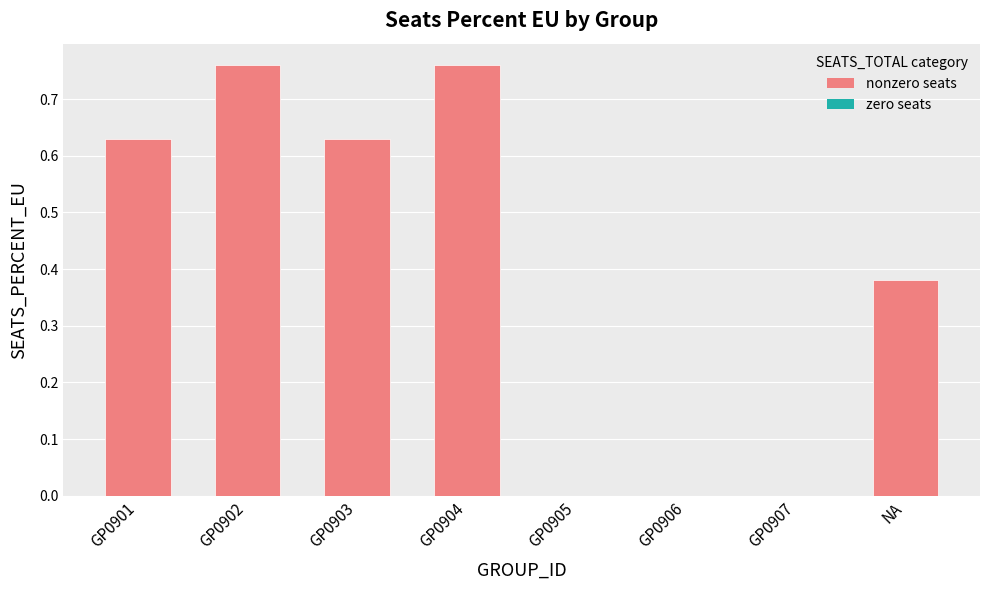

Is it true that the value at GP0907 is -0.3?

False